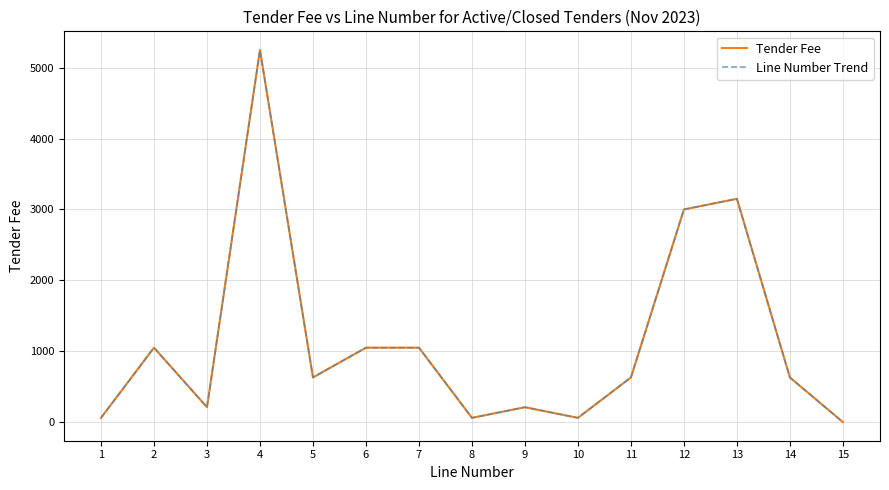

How many lines are shown in the chart?

2